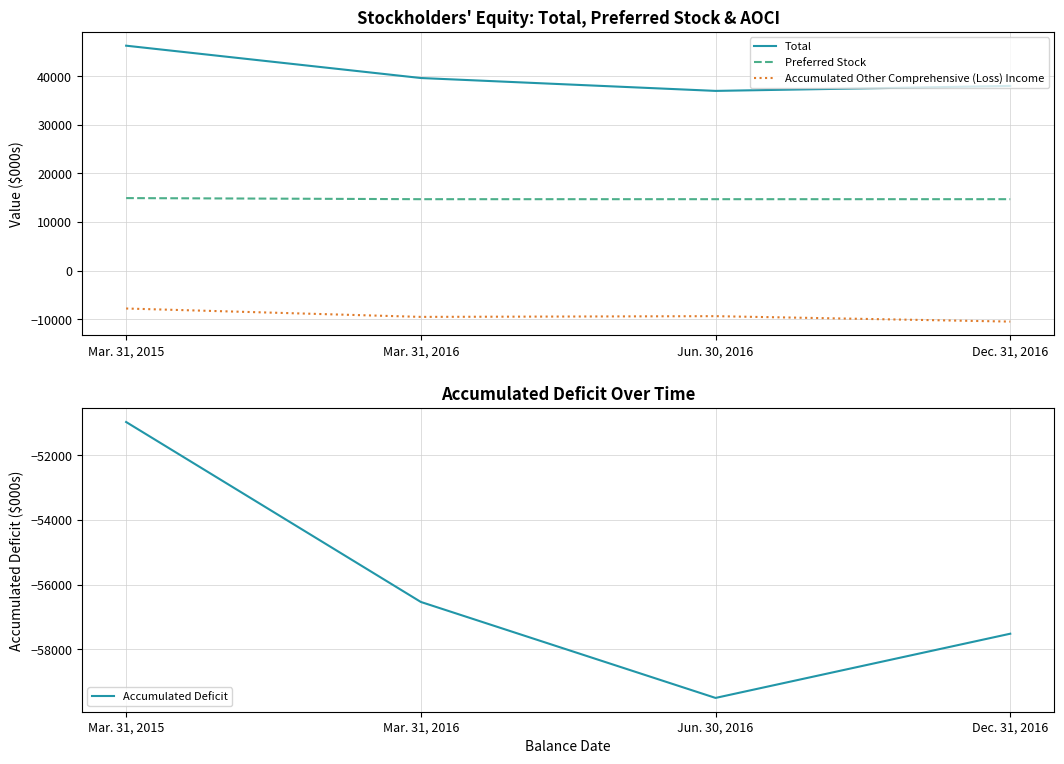

The value of Accumulated Other Comprehensive (Loss) Income at Mar. 31, 2015 is -1608. True or false?

False